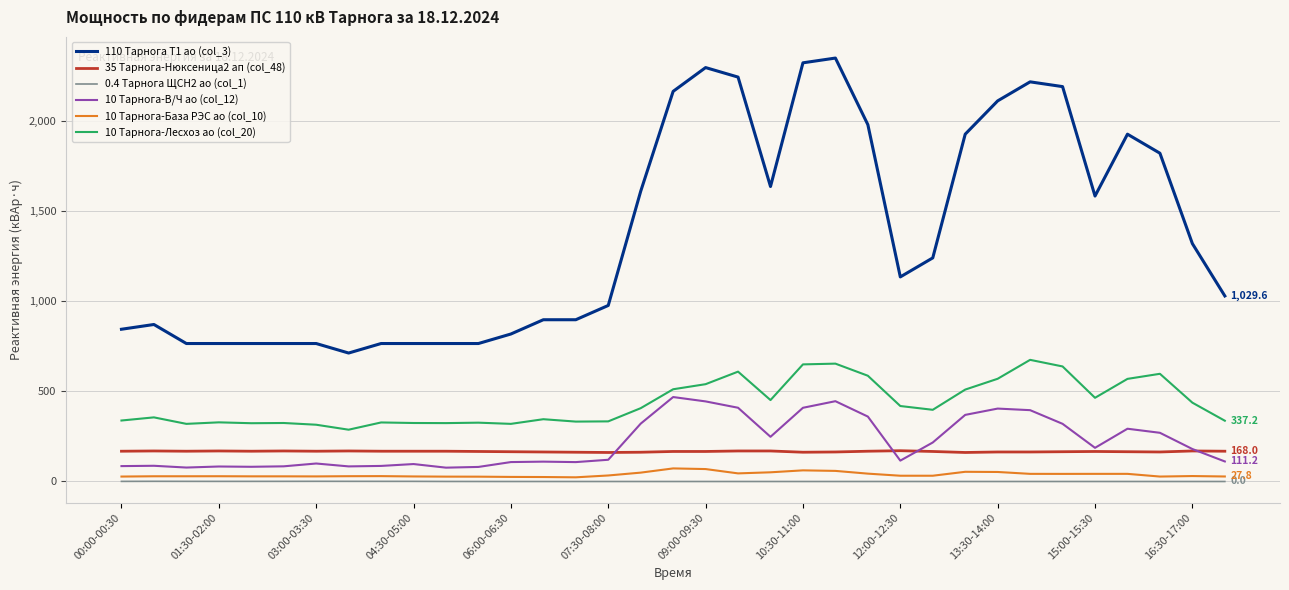

True or false: 110 Тарнога Т1 ао (col_3) and 10 Тарнога-База РЭС ао (col_10) cross at least once.

False